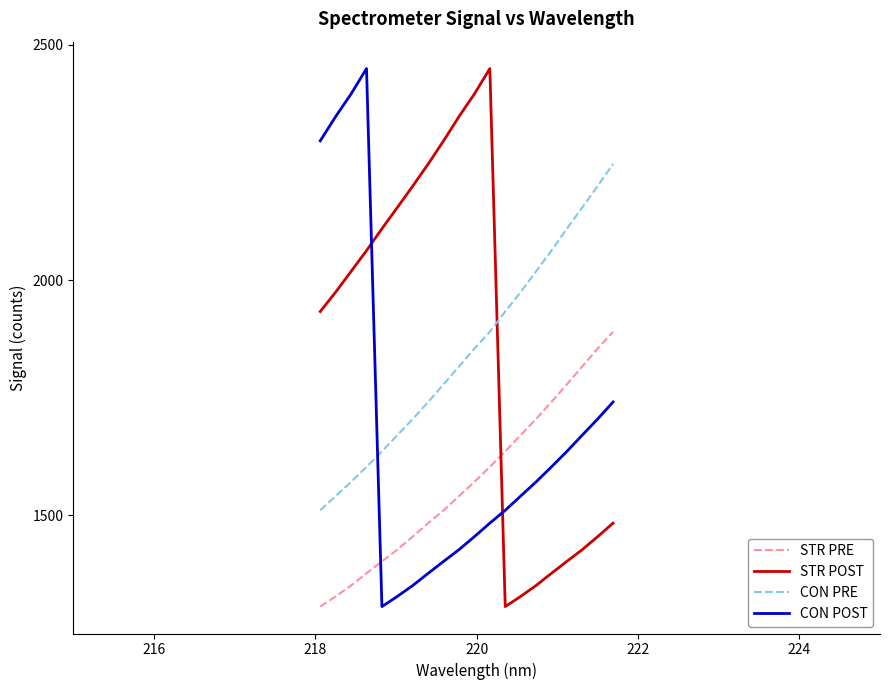

How many times do STR POST and CON PRE cross each other?

1